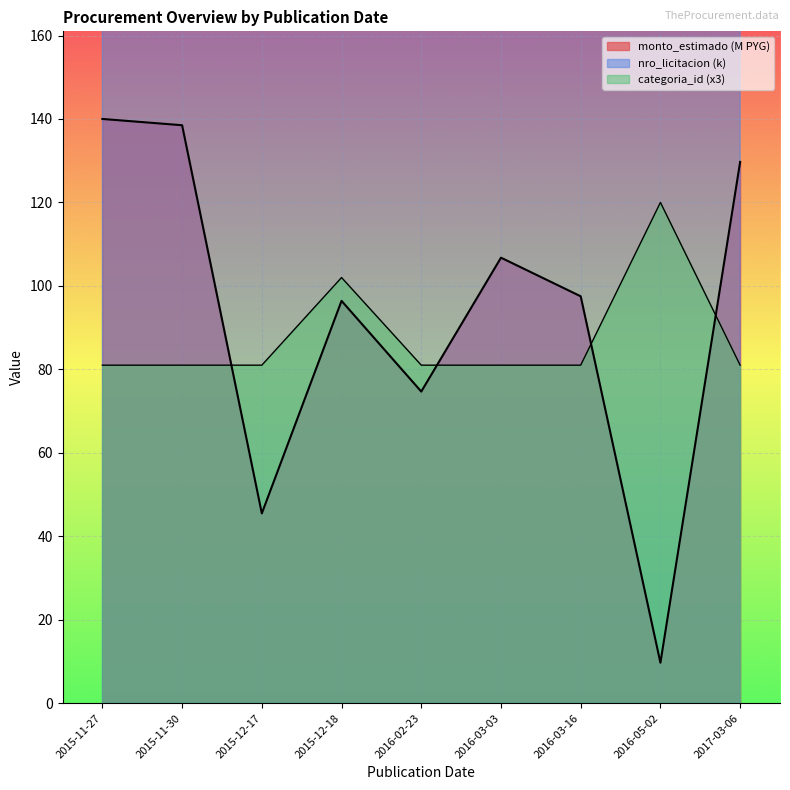

Which series has the largest total across all categories?

nro_licitacion